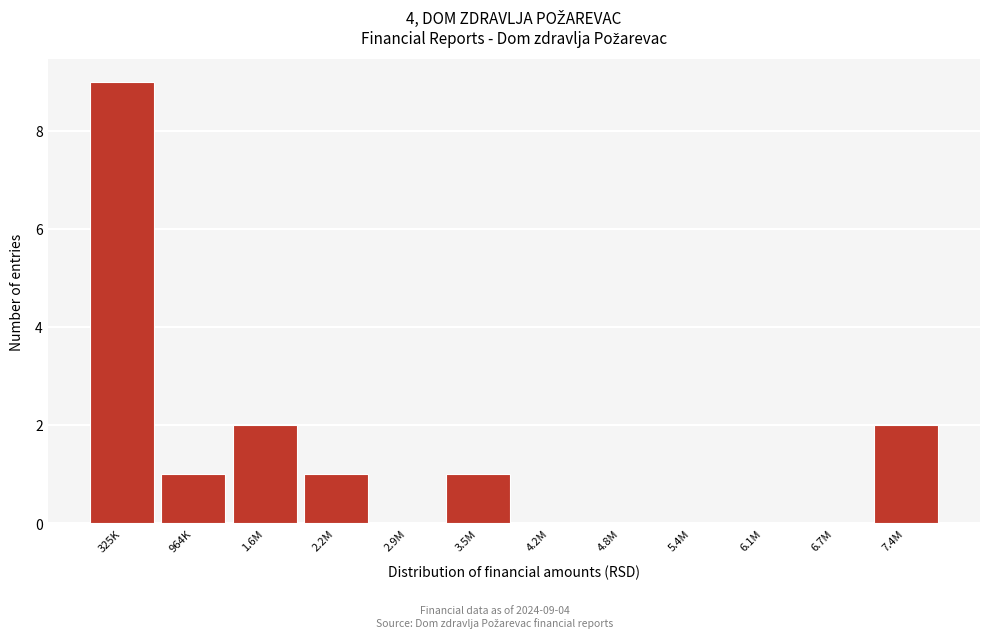

Reading left to right, what are all the values shown in this chart?

325K=9	964K=1	1.6M=2	2.2M=1	2.9M=0	3.5M=1	4.2M=0	4.8M=0	5.4M=0	6.1M=0	6.7M=0	7.4M=2